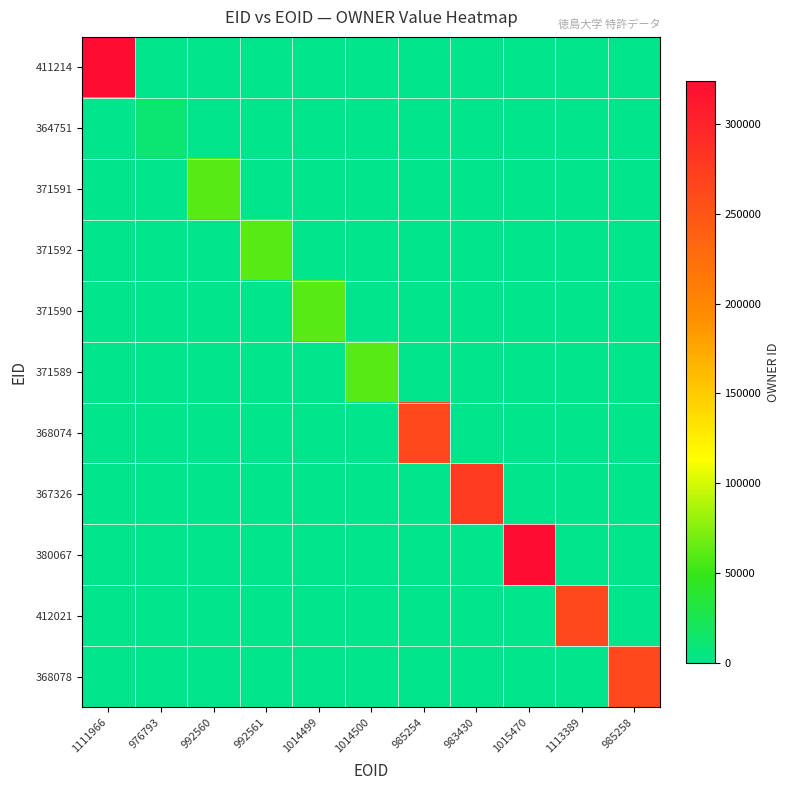

Reading left to right, transcribe all the data shown in this chart.

411214: 1111966=323813	976793=0	992560=0	992561=0	1014499=0	1014500=0	985254=0	983430=0	1015470=0	1113389=0	985258=0
364751: 1111966=0	976793=10943	992560=0	992561=0	1014499=0	1014500=0	985254=0	983430=0	1015470=0	1113389=0	985258=0
371591: 1111966=0	976793=0	992560=60338	992561=0	1014499=0	1014500=0	985254=0	983430=0	1015470=0	1113389=0	985258=0
371592: 1111966=0	976793=0	992560=0	992561=60338	1014499=0	1014500=0	985254=0	983430=0	1015470=0	1113389=0	985258=0
371590: 1111966=0	976793=0	992560=0	992561=0	1014499=60338	1014500=0	985254=0	983430=0	1015470=0	1113389=0	985258=0
371589: 1111966=0	976793=0	992560=0	992561=0	1014499=0	1014500=60338	985254=0	983430=0	1015470=0	1113389=0	985258=0
368074: 1111966=0	976793=0	992560=0	992561=0	1014499=0	1014500=0	985254=262684	983430=0	1015470=0	1113389=0	985258=0
367326: 1111966=0	976793=0	992560=0	992561=0	1014499=0	1014500=0	985254=0	983430=277588	1015470=0	1113389=0	985258=0
380067: 1111966=0	976793=0	992560=0	992561=0	1014499=0	1014500=0	985254=0	983430=0	1015470=323813	1113389=0	985258=0
412021: 1111966=0	976793=0	992560=0	992561=0	1014499=0	1014500=0	985254=0	983430=0	1015470=0	1113389=262684	985258=0
368078: 1111966=0	976793=0	992560=0	992561=0	1014499=0	1014500=0	985254=0	983430=0	1015470=0	1113389=0	985258=262684